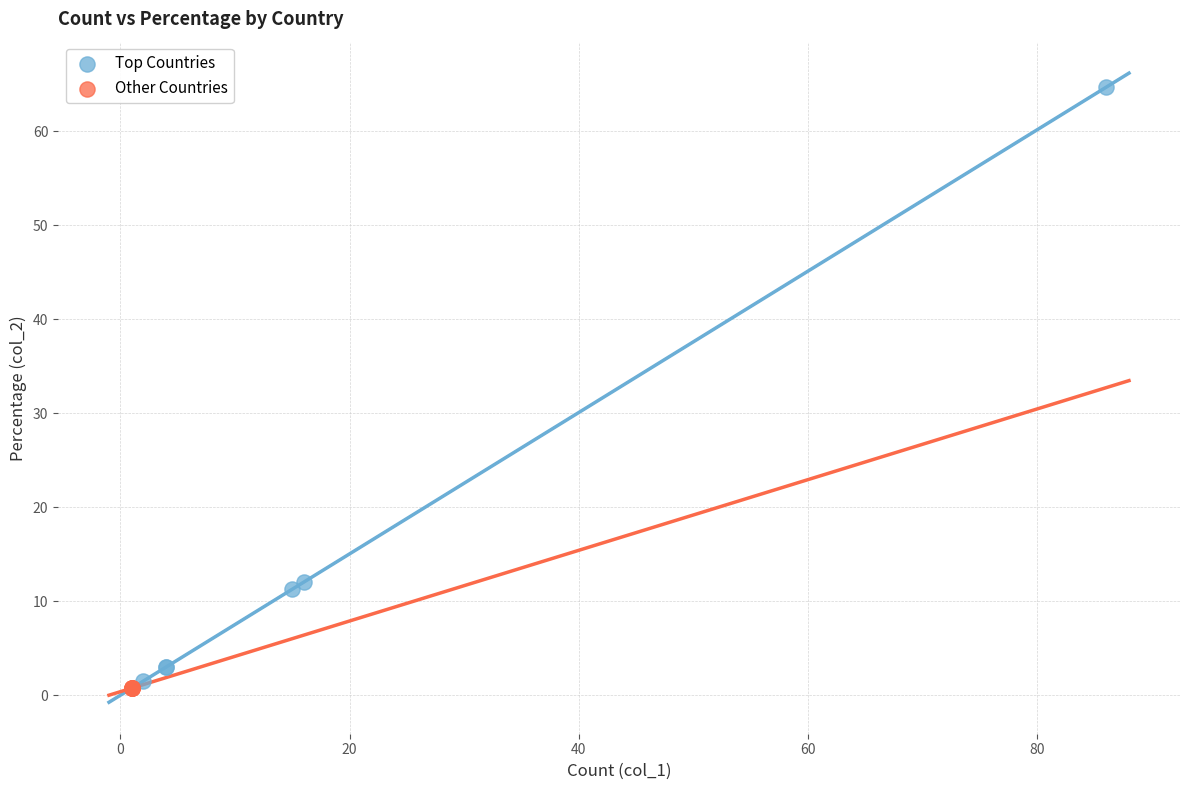

Which series reaches the minimum Y coordinate?

Other Countries